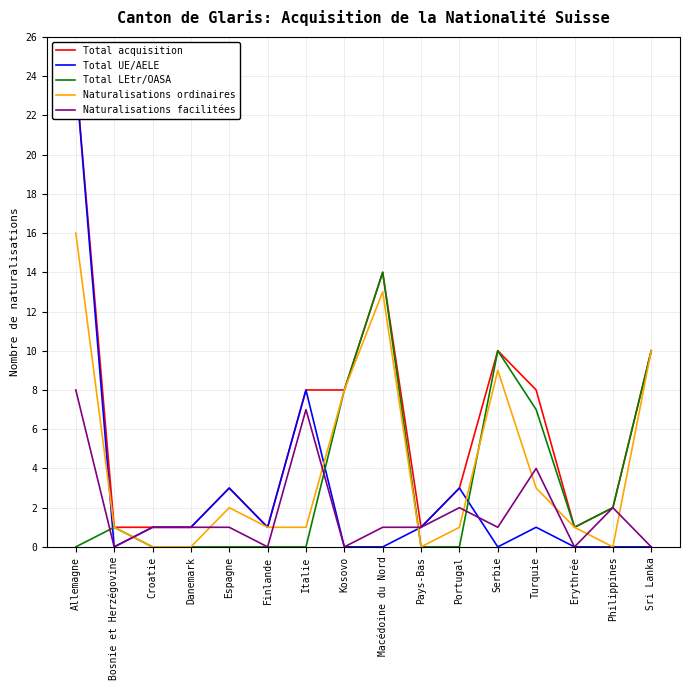

What position from the right is Espagne?

12